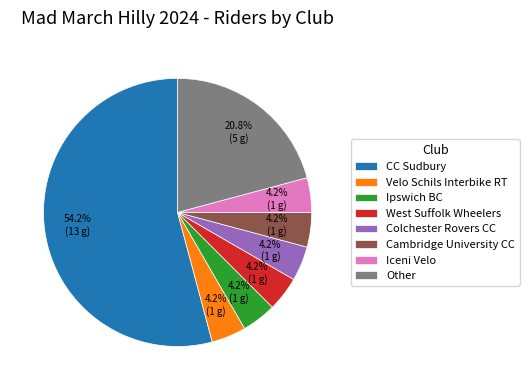

Which has a higher value, CC Sudbury or Ipswich BC?

CC Sudbury